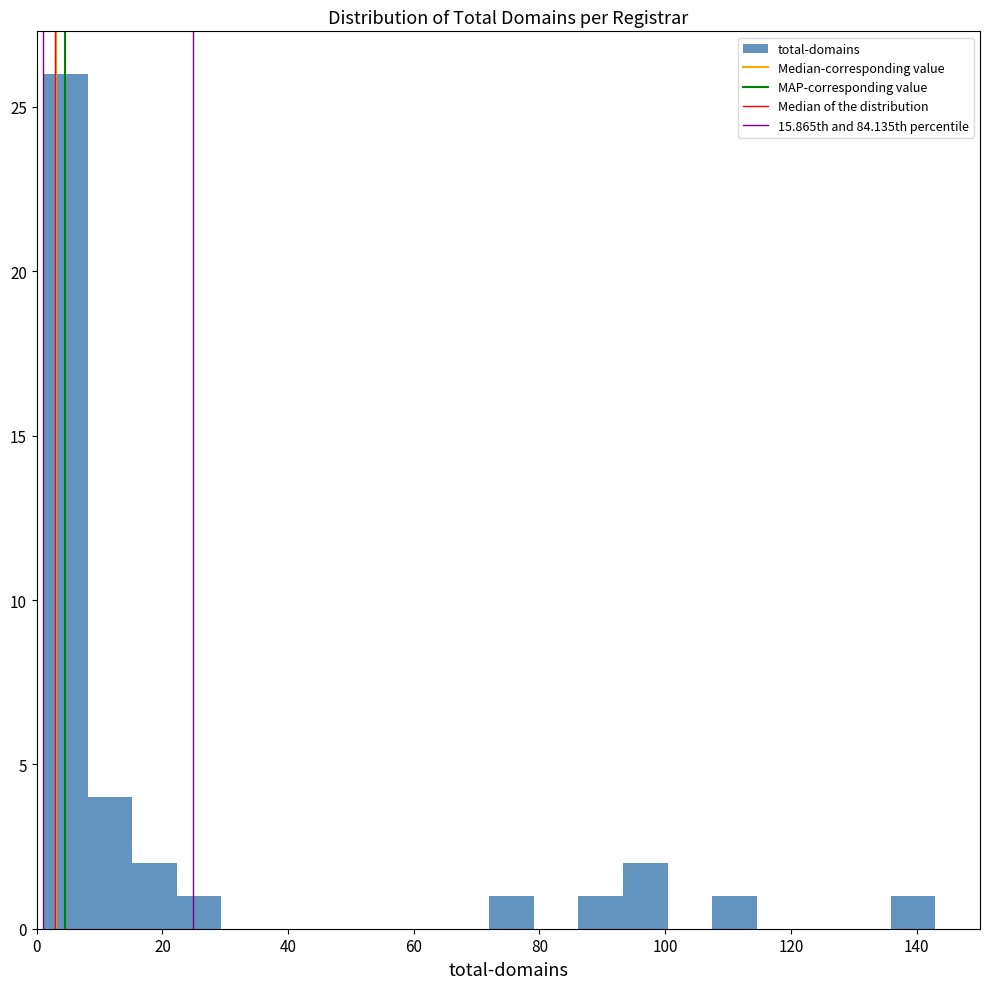

Around what value on the x-axis is the tallest bar? Give the approximate position of its centre, as read against the axis.

4